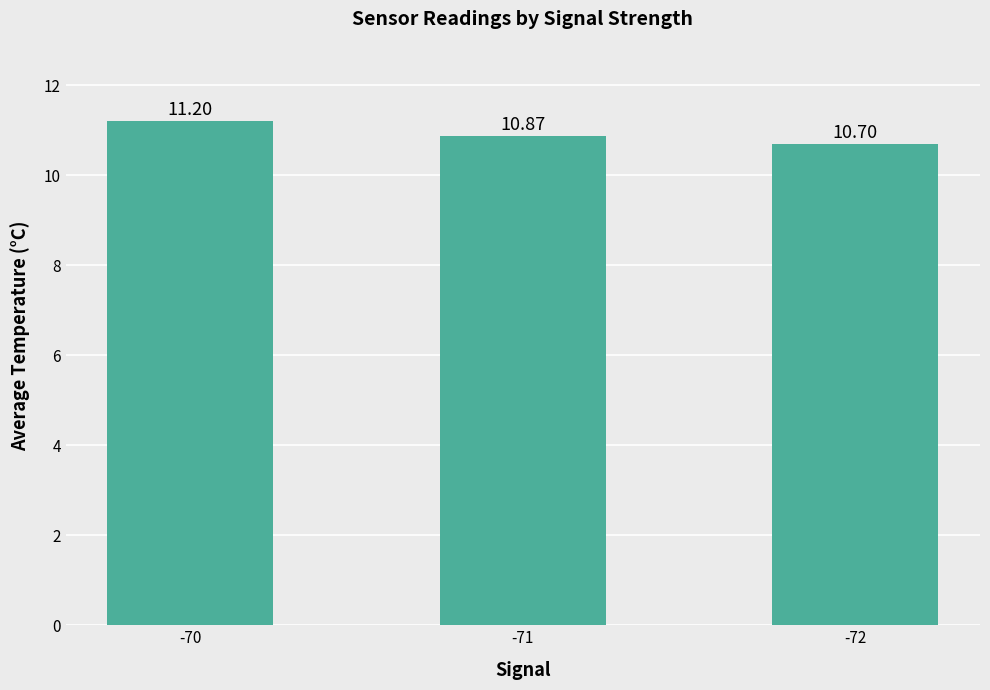

What is the sum of all values?

32.8